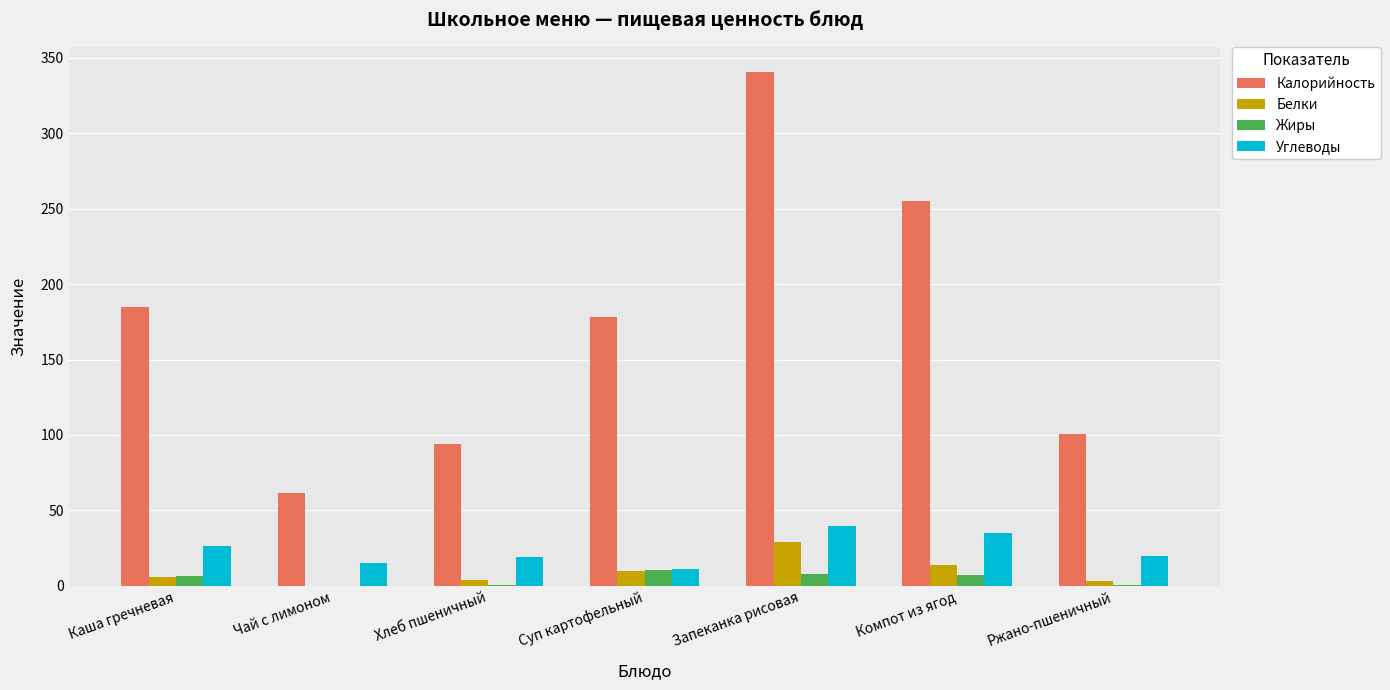

Which category has the highest value across all series?

Запеканка рисовая